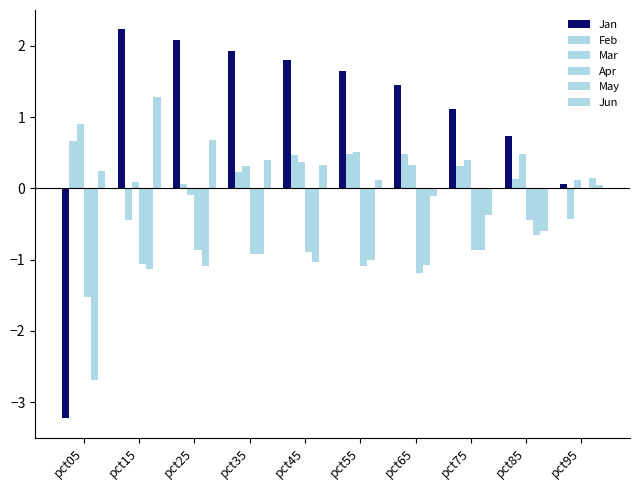

How many data points in May are above 0?

1